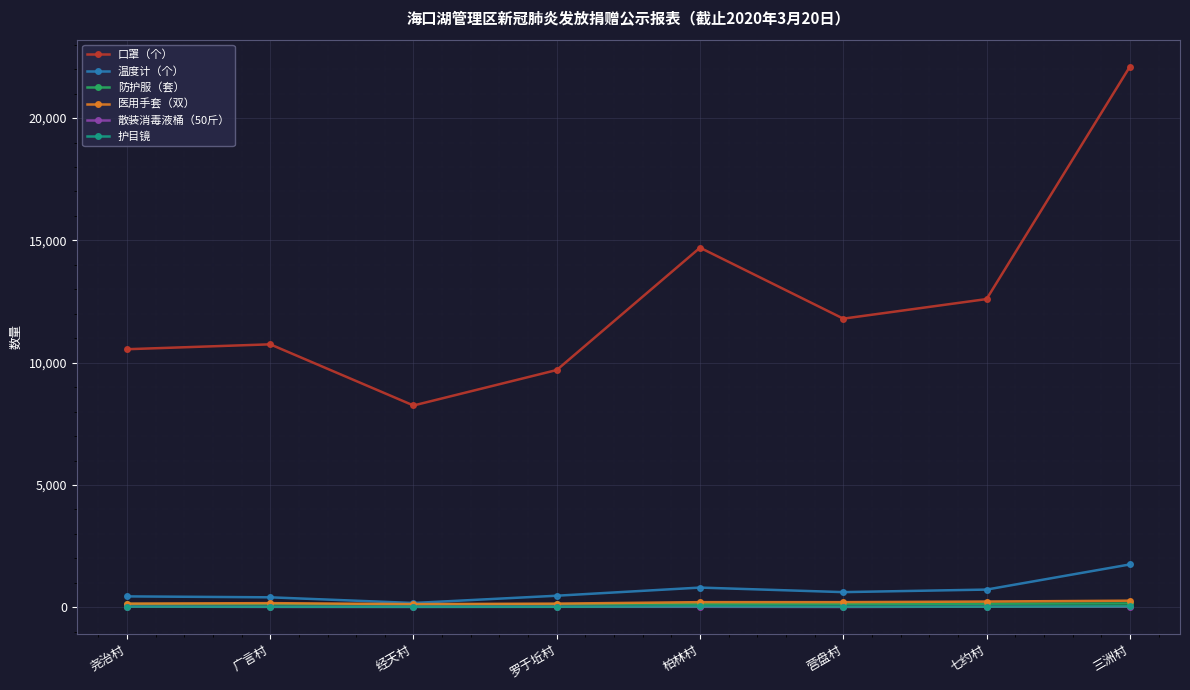

What is the sum of the 温度计（个） values at 柏林村 and 三洲村?

2558